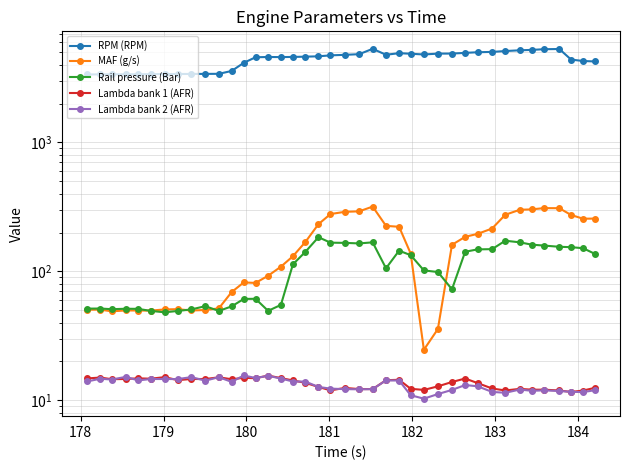

Rank the series by their maximum value, from highest to lowest.

RPM (RPM), MAF (g/s), Rail pressure (Bar), Lambda bank 2 (AFR), Lambda bank 1 (AFR)